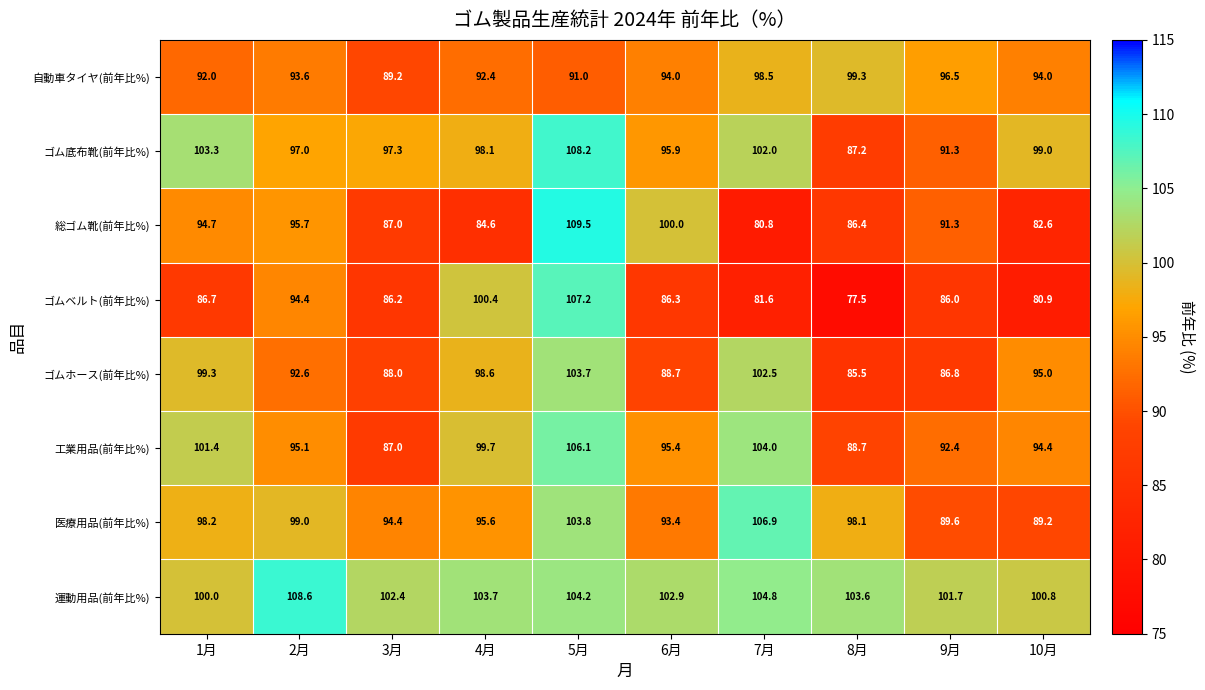

Between 7月 and 10月, which series saw the biggest shift?

医療用品(前年比%)